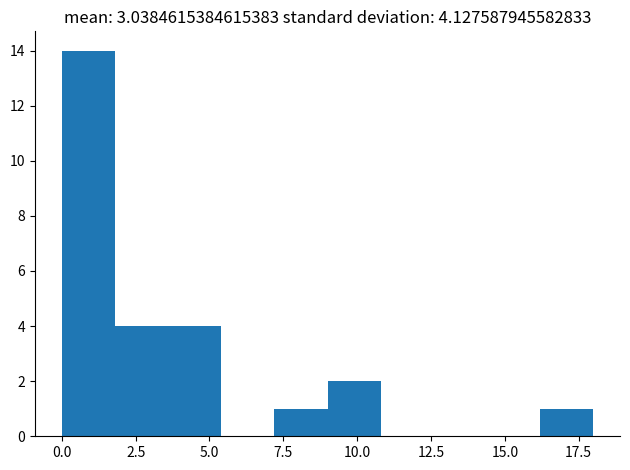

Read against the x-axis, roughly where is the centre of the tallest bar?

1.0